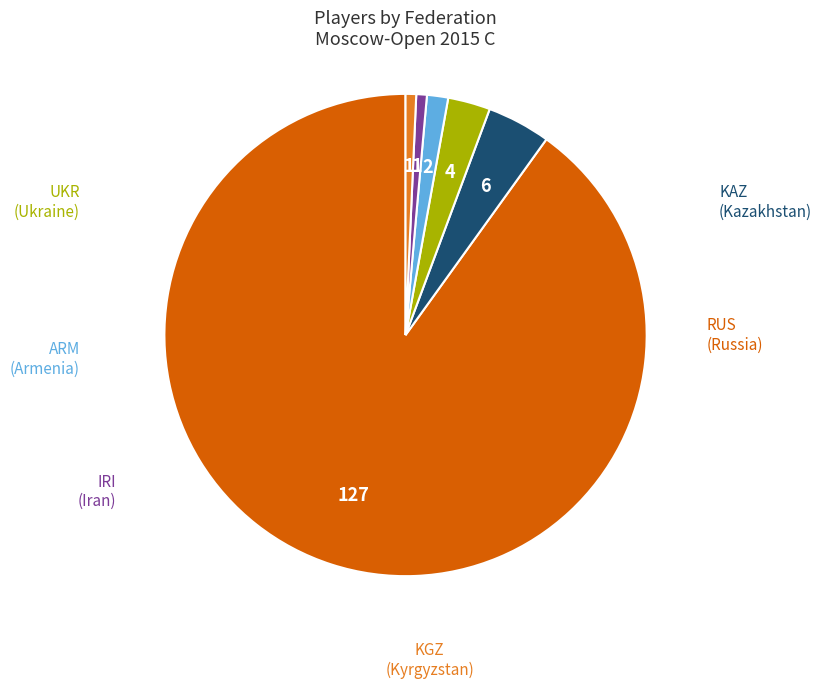

Do RUS and ARM together represent more than half of the pie?

Yes